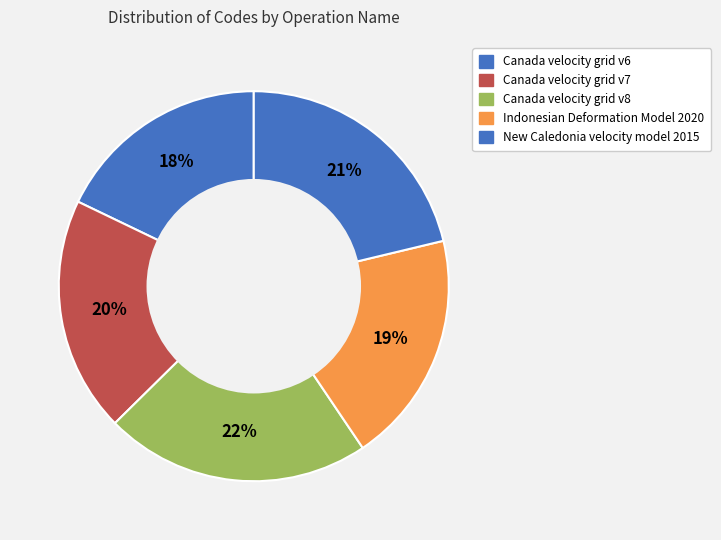

Count the number of slices in the pie.

5